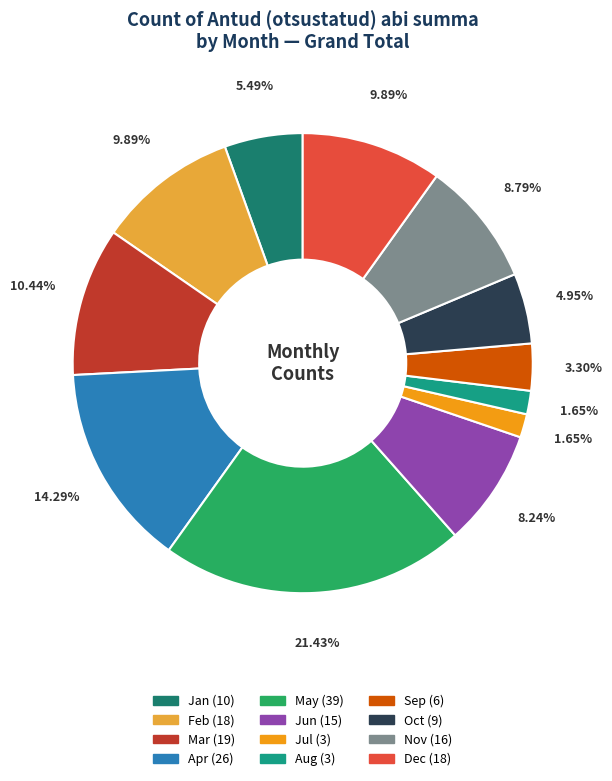

What percentage is the Oct slice, to the nearest percent?

5%